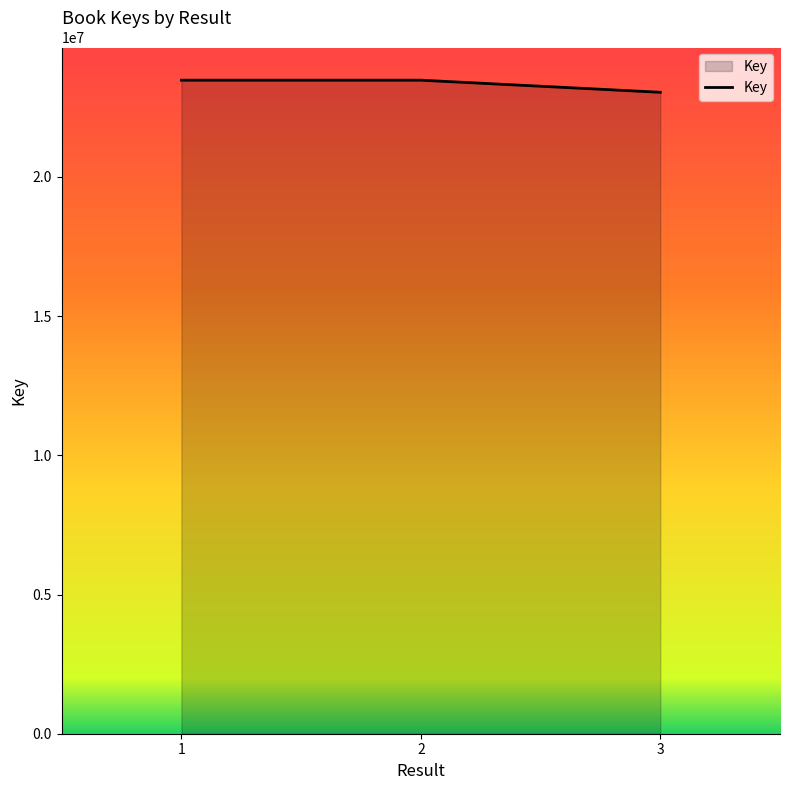

How many categories are shown in the chart?

3